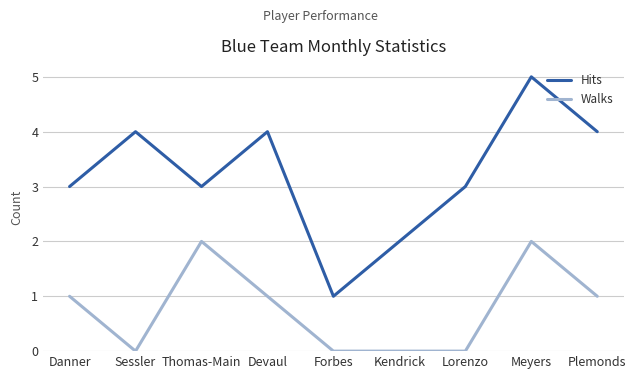

At which category does the chart reach its peak across all series?

Meyers